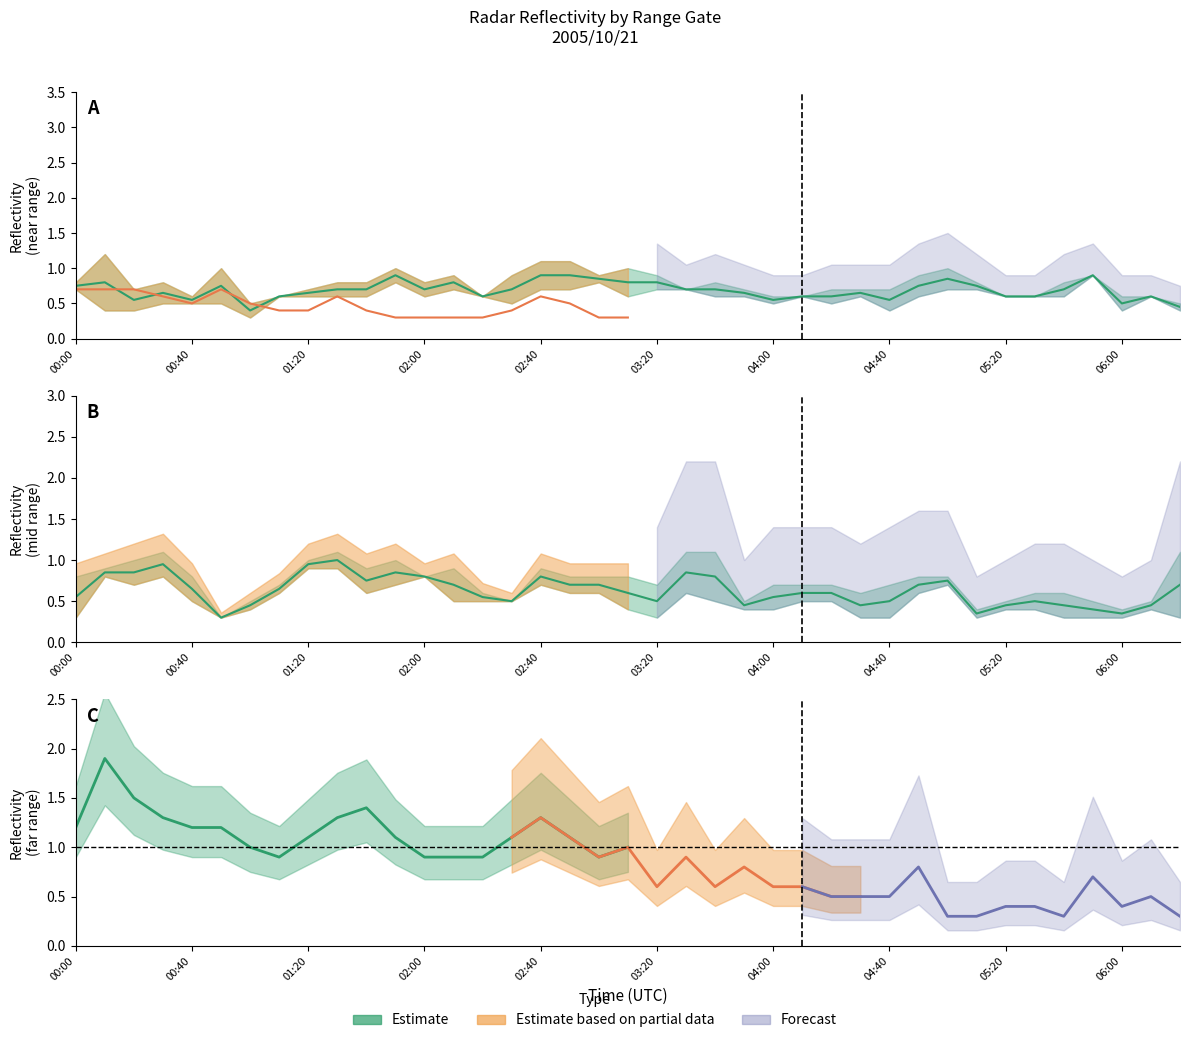

Reading left to right, what are all the values shown in this chart?

11.065: 0.8	0.4	0.4	0.5	0.6	1.0	0.5	0.6	0.7	0.6	0.6	1.0	0.6	0.9	0.6	0.5	0.7	0.7	0.8	0.6	0.7	0.7	0.6	0.6	0.6	0.6	0.7	0.7	0.7	0.9	1.0	0.8	0.6	0.6	0.8	0.9	0.4	0.6	0.4
11.215: 0.7	1.2	0.7	0.8	0.5	0.5	0.3	0.6	0.6	0.8	0.8	0.8	0.8	0.7	0.6	0.9	1.1	1.1	0.9	1.0	0.9	0.7	0.8	0.7	0.5	0.6	0.5	0.6	0.4	0.6	0.7	0.7	0.6	0.6	0.6	0.9	0.6	0.6	0.5
10.915: 0.7	0.7	0.7	0.6	0.5	0.7	0.5	0.4	0.4	0.6	0.4	0.3	0.3	0.3	0.3	0.4	0.6	0.5	0.3	0.3	0.5	0.4	0.5	0.5	0.5	0.5	0.4	0.4	0.5	0.5	0.6	0.5	0.5	0.5	0.5	0.5	0.5	0.5	0.5
10.165: 0.3	0.9	1.0	1.1	0.5	0.3	0.4	0.6	1.0	1.1	0.9	0.7	0.8	0.9	0.5	0.5	0.9	0.8	0.8	0.8	0.7	0.6	0.5	0.4	0.4	0.5	0.5	0.3	0.3	0.6	0.8	0.3	0.4	0.4	0.3	0.3	0.3	0.5	0.3
10.465: 0.8	0.8	0.7	0.8	0.8	0.3	0.5	0.7	0.9	0.9	0.6	1.0	0.8	0.5	0.6	0.5	0.7	0.6	0.6	0.4	0.3	1.1	1.1	0.5	0.7	0.7	0.7	0.6	0.7	0.8	0.7	0.4	0.5	0.6	0.6	0.5	0.4	0.4	1.1
11.365: 1.2	1.9	1.5	1.3	1.2	1.2	1.0	0.9	1.1	1.3	1.4	1.1	0.9	0.9	0.9	1.1	1.3	1.1	0.9	1.0	0.6	0.9	0.6	0.8	0.6	0.6	0.5	0.5	0.5	0.8	0.3	0.3	0.4	0.4	0.3	0.7	0.4	0.5	0.3